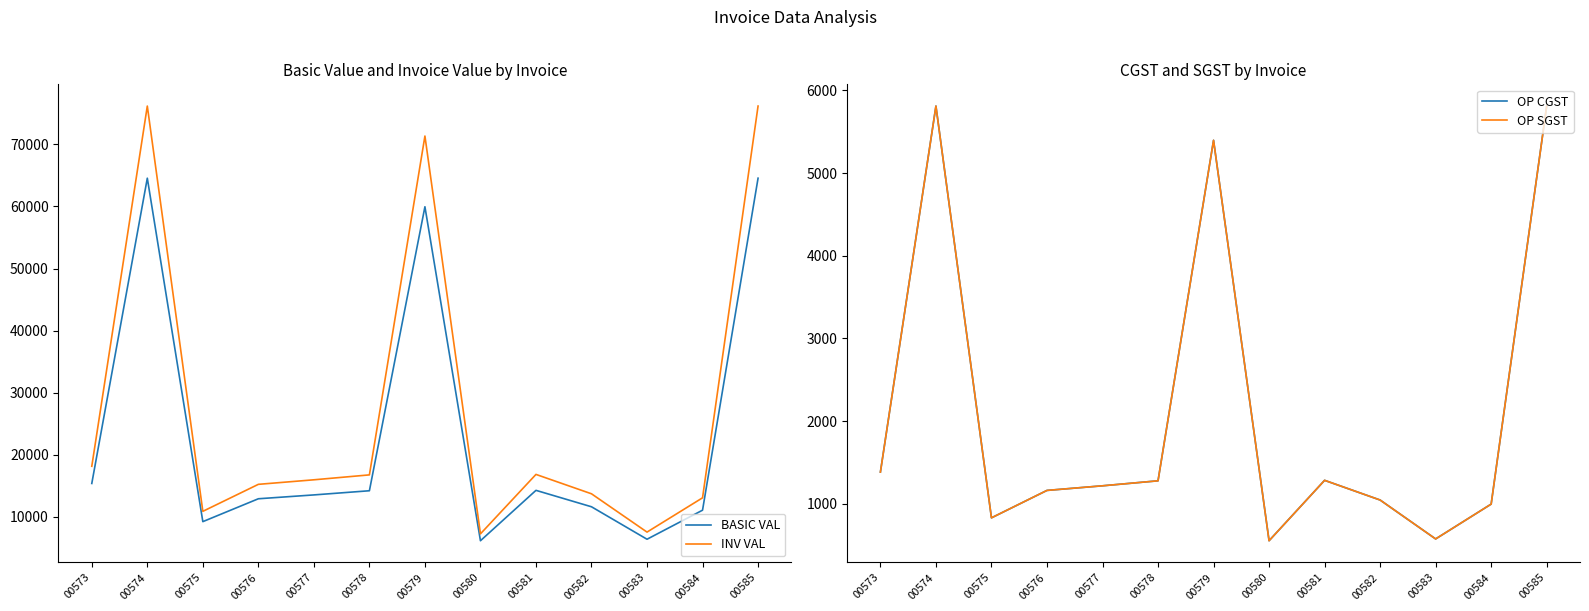

The OP CGST series shows 1283.9 at 00581. True or false?

True